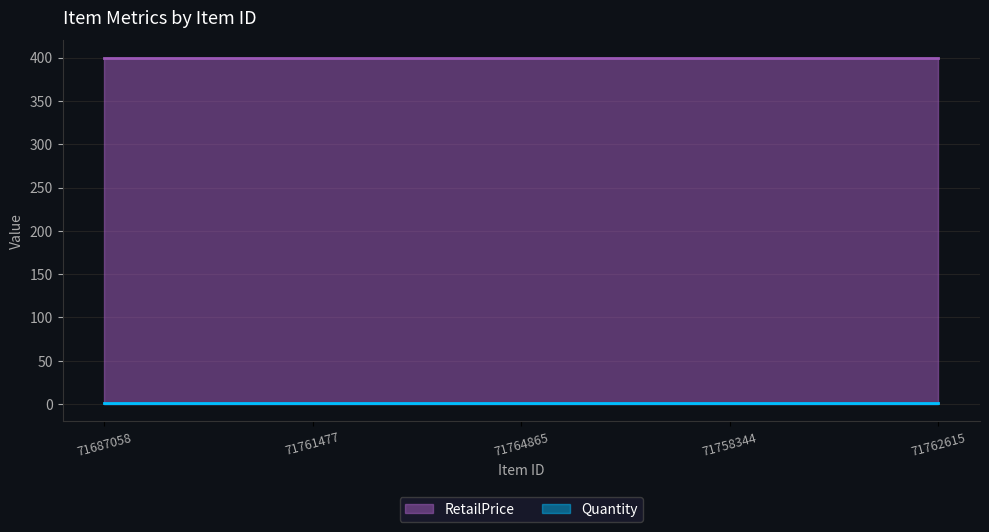

Which series changed the most between 71687058 and 71761477?

Quantity